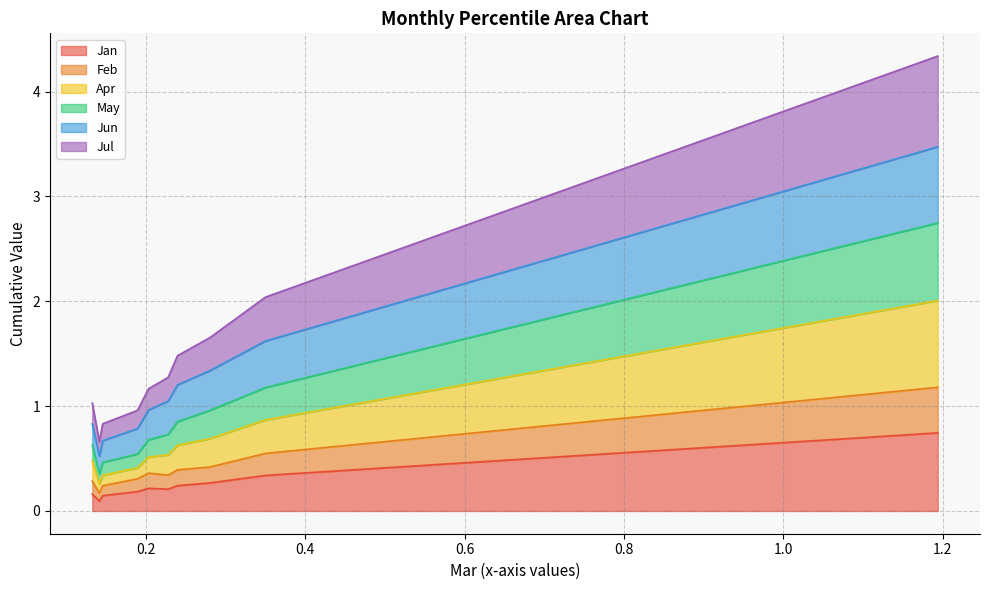

What is the sum of all Feb values?

4.2